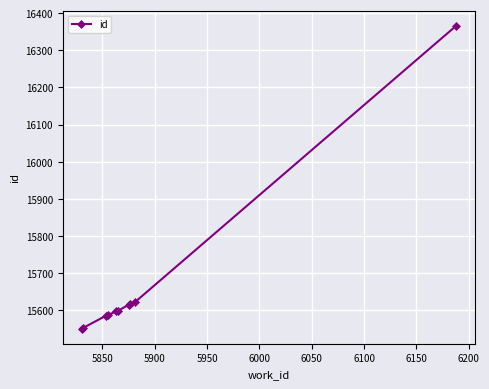

Is this an area chart (filled region under the line)?

No